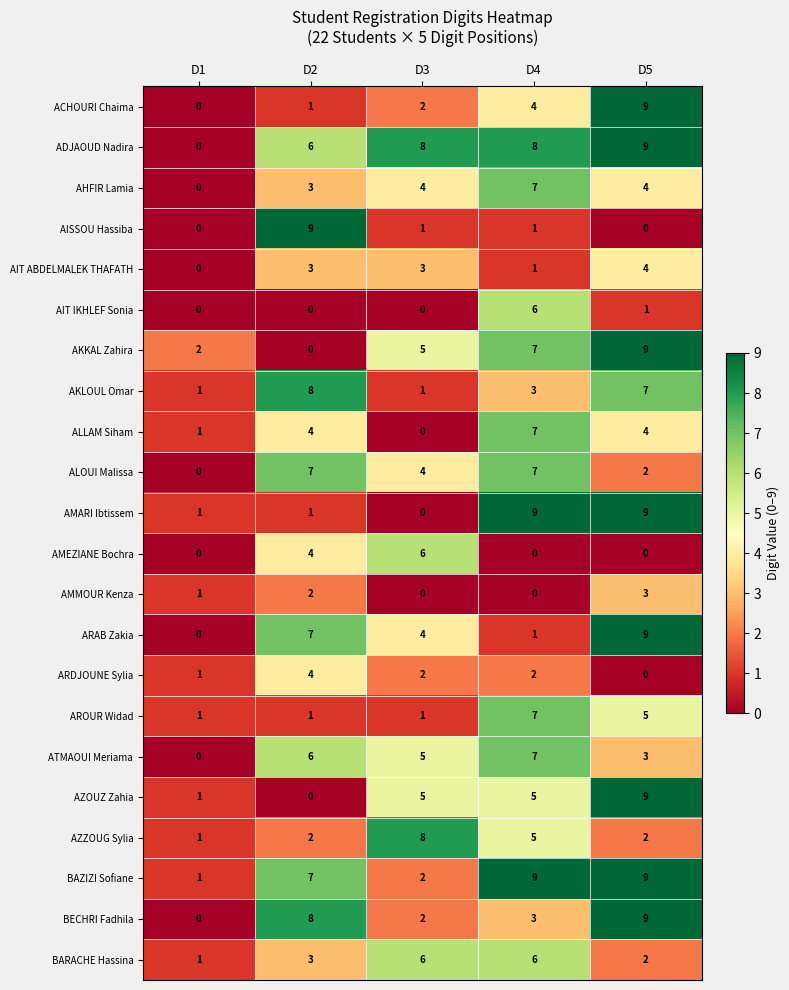

At which category is the sum across all series the highest?

D5